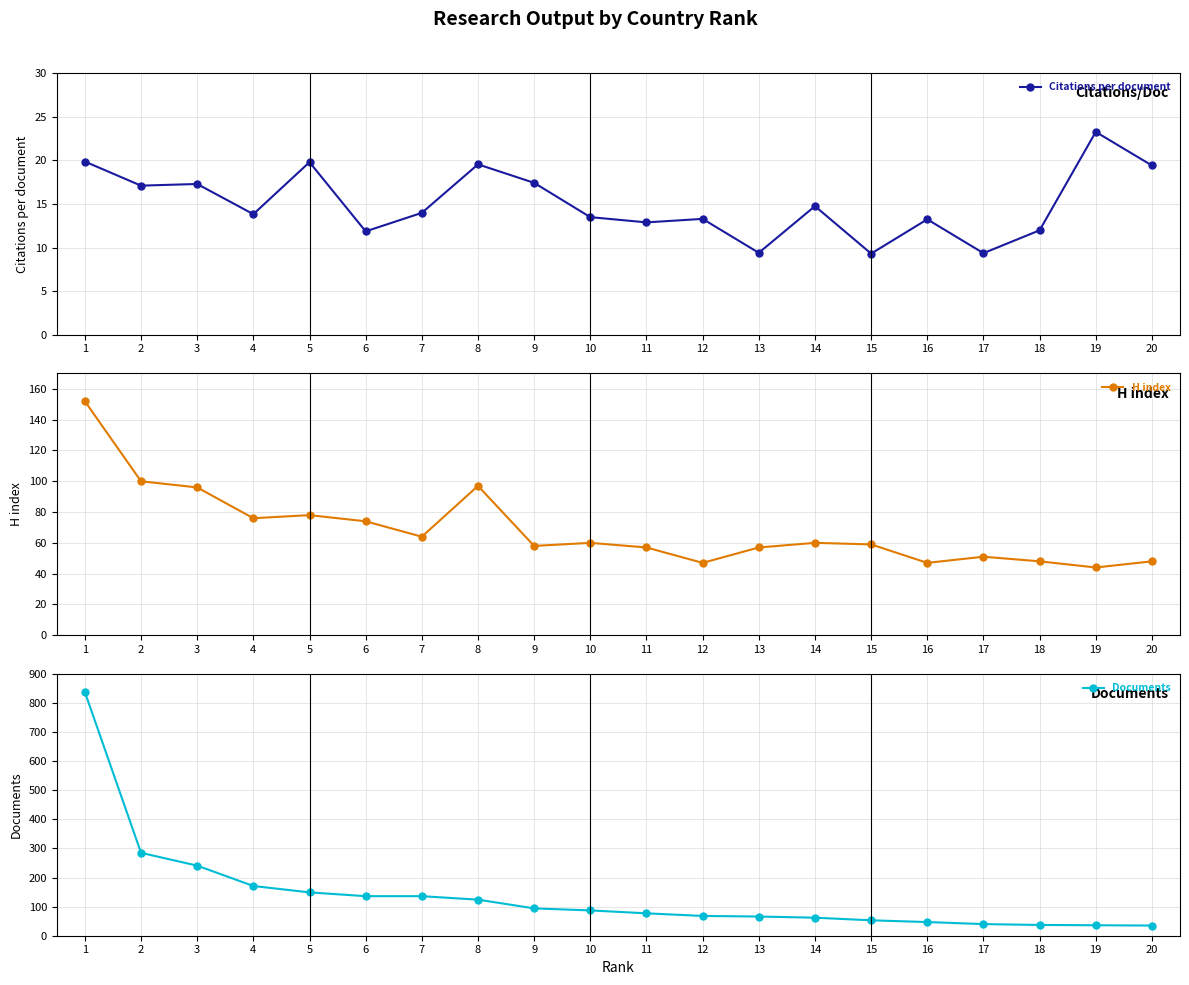

Reading left to right, list all the values displayed in this chart.

Citations per document: 1=19.9	2=17.1	3=17.3	4=13.8	5=19.8	6=11.8	7=14.0	8=19.5	9=17.4	10=13.5	11=12.9	12=13.3	13=9.4	14=14.7	15=9.3	16=13.2	17=9.3	18=12.0	19=23.2	20=19.4
H index: 1=152.0	2=100.0	3=96.0	4=76.0	5=78.0	6=74.0	7=64.0	8=97.0	9=58.0	10=60.0	11=57.0	12=47.0	13=57.0	14=60.0	15=59.0	16=47.0	17=51.0	18=48.0	19=44.0	20=48.0
Documents: 1=838.0	2=285.0	3=241.0	4=171.0	5=149.0	6=136.0	7=136.0	8=124.0	9=94.0	10=87.0	11=77.0	12=68.0	13=66.0	14=62.0	15=53.0	16=47.0	17=40.0	18=37.0	19=36.0	20=35.0